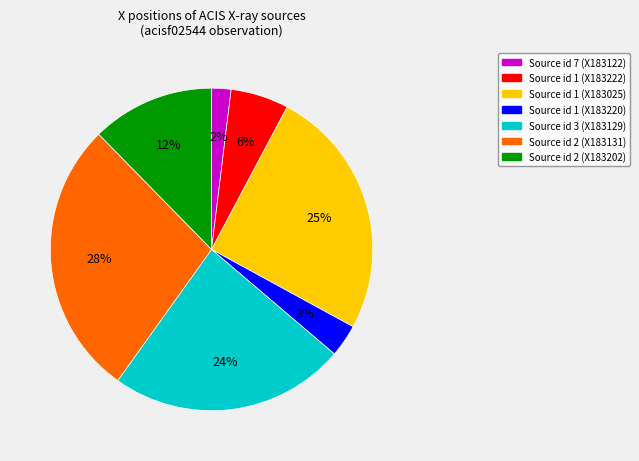

Is there any slice that represents more than half of the pie?

No